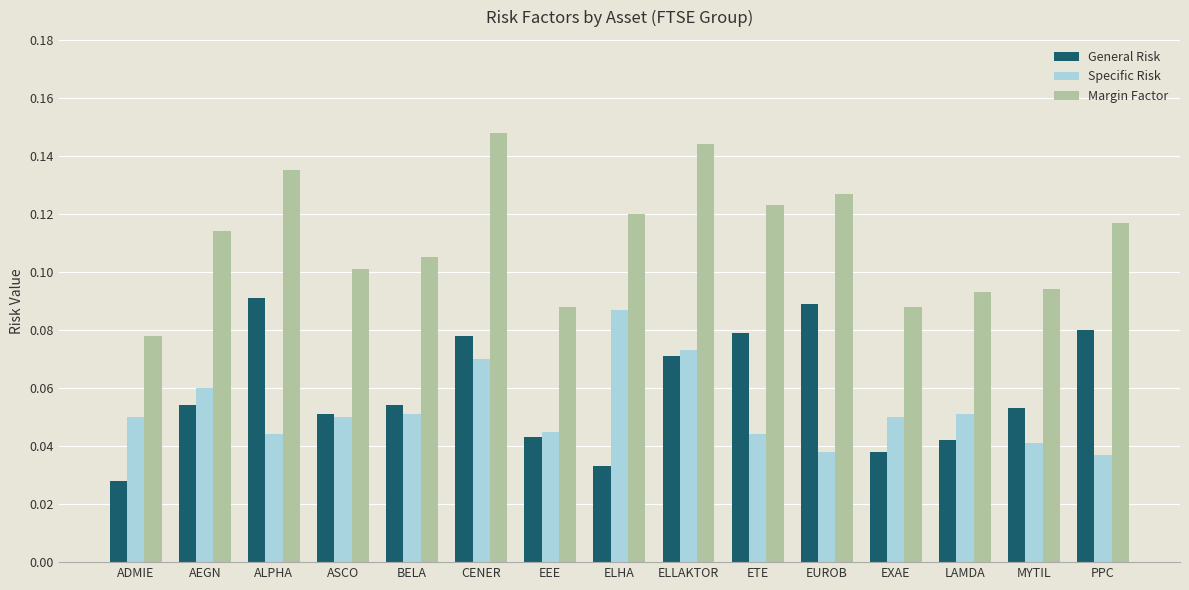

True or false: General Risk has a value of 0.1 at PPC.

True